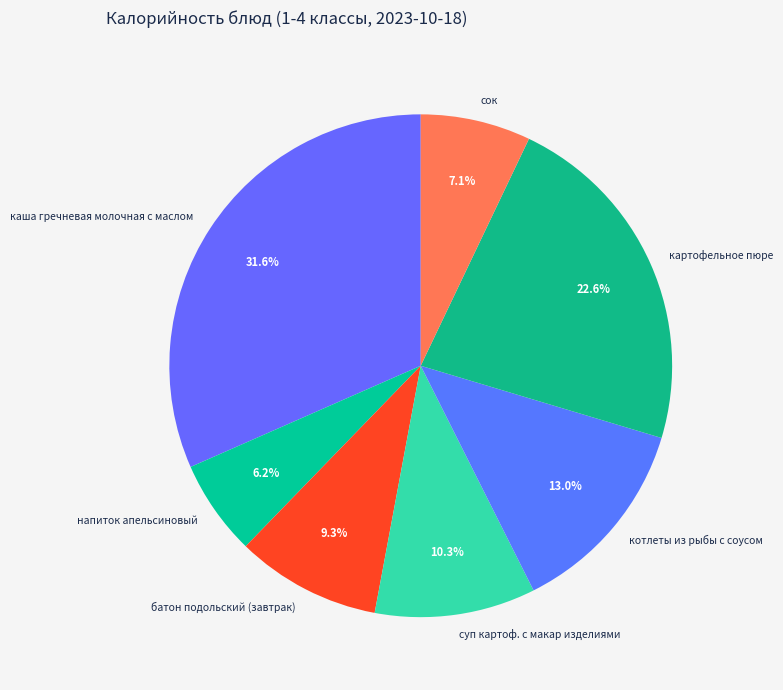

Which category has the smallest portion of the pie?

напиток апельсиновый